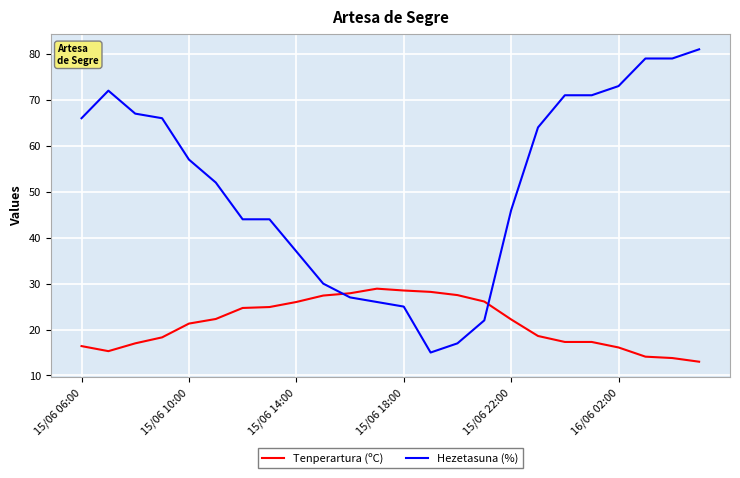

What is the difference between the maximum and minimum values in the Hezetasuna (%) series?

66.0